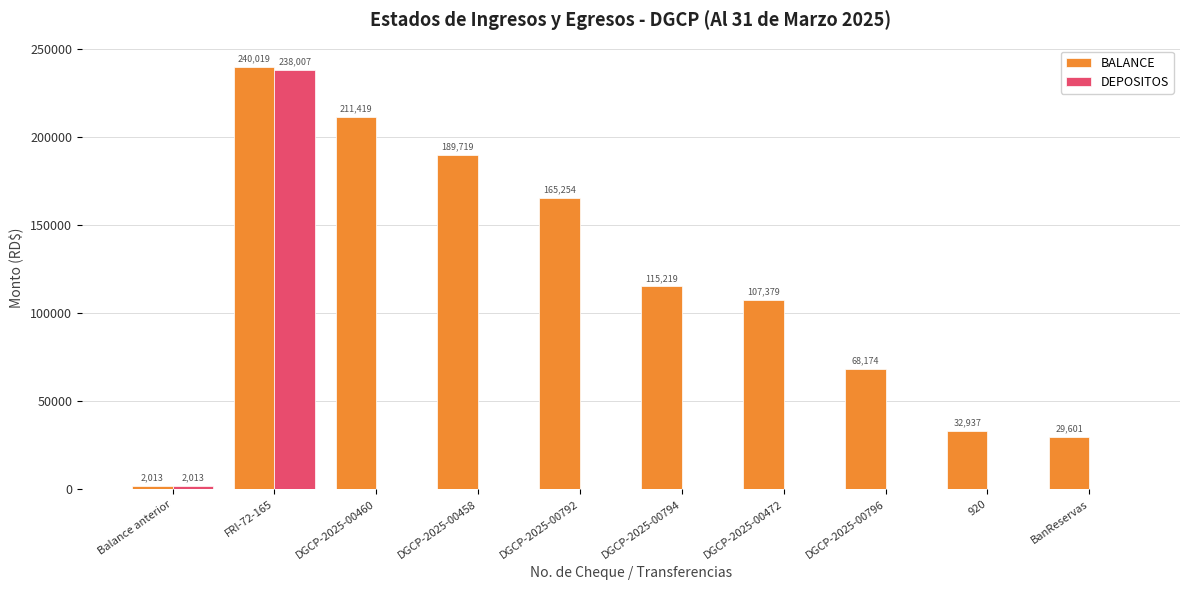

How many groups of bars are there?

10